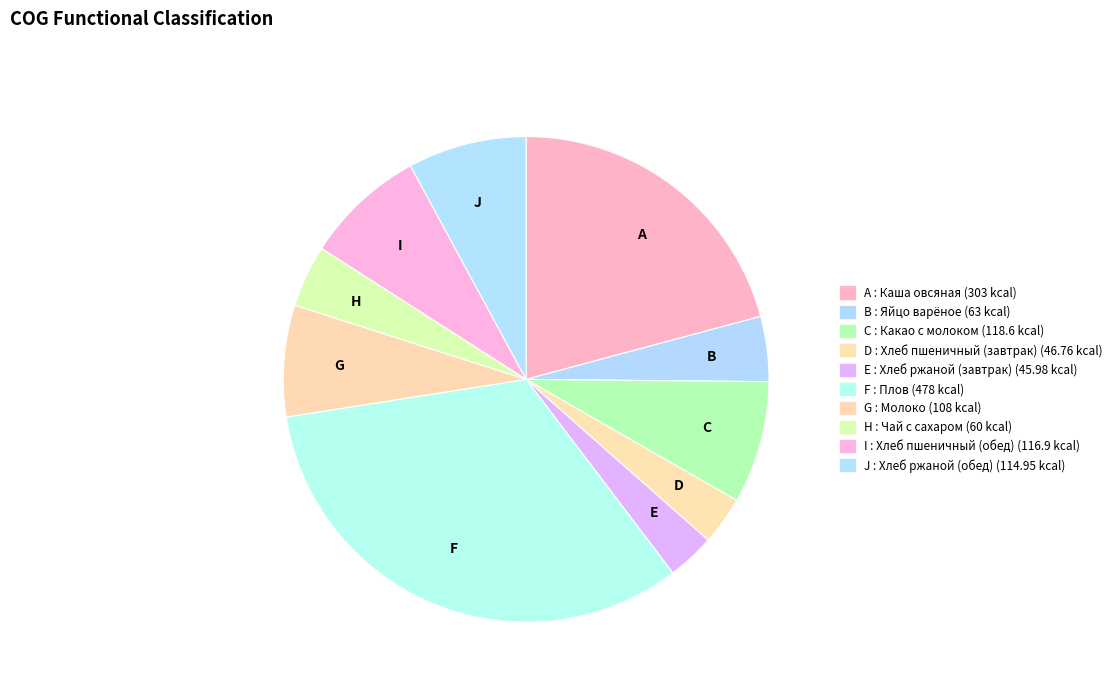

What is the ratio of the value at H to the value at B?

1.0